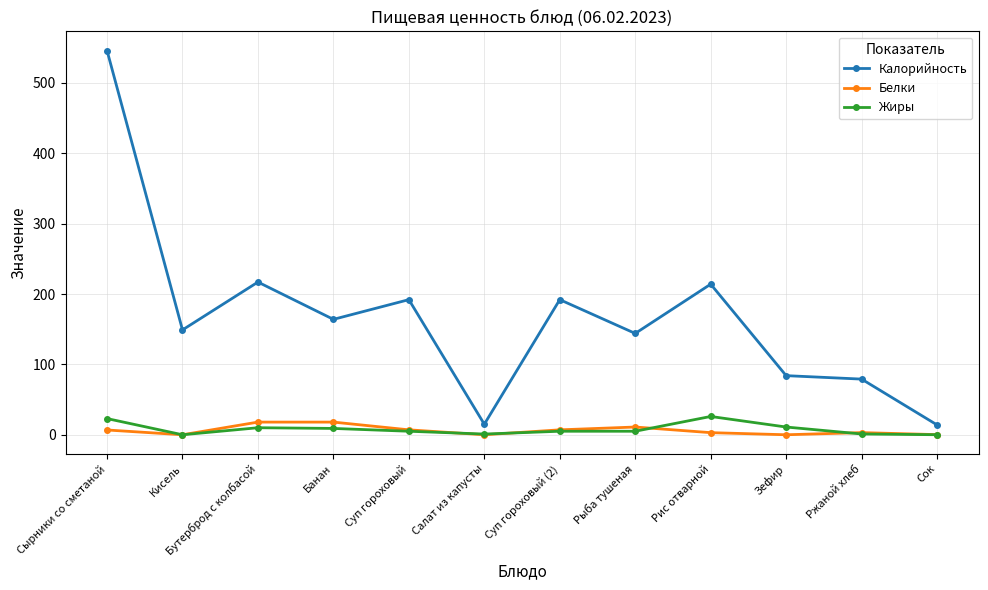

True or false: Калорийность has a value of 58.5 at Банан.

False